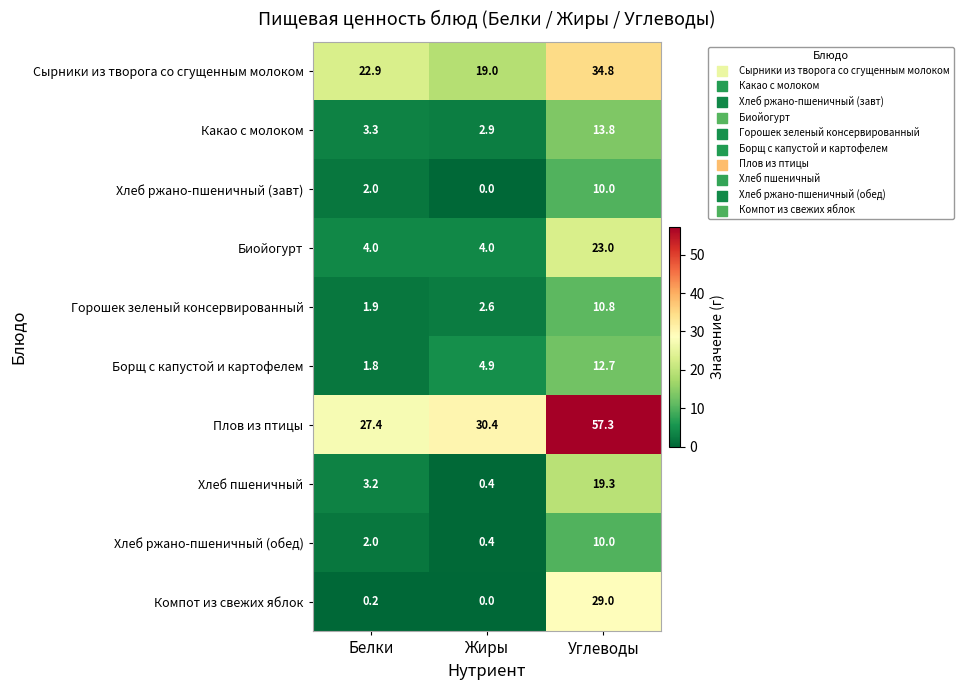

List the labels in order of Горошек зеленый консервированный value, smallest first.

Белки, Жиры, Углеводы